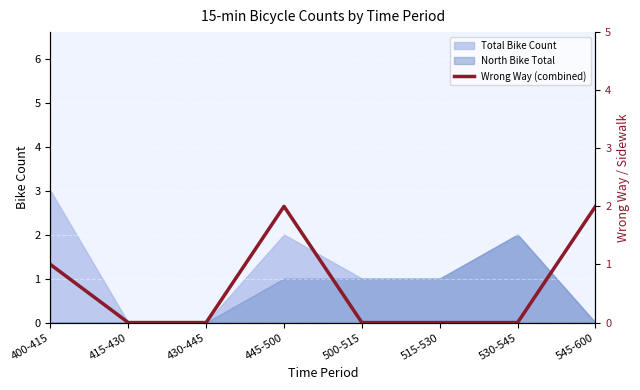

Between 500-515 and 400-415, which is larger?

400-415